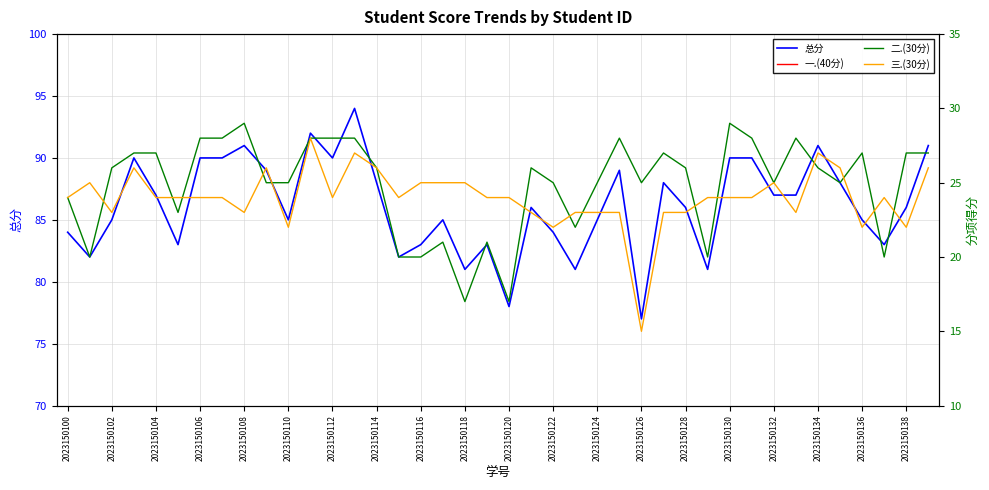

How many categories are shown in the chart?

40